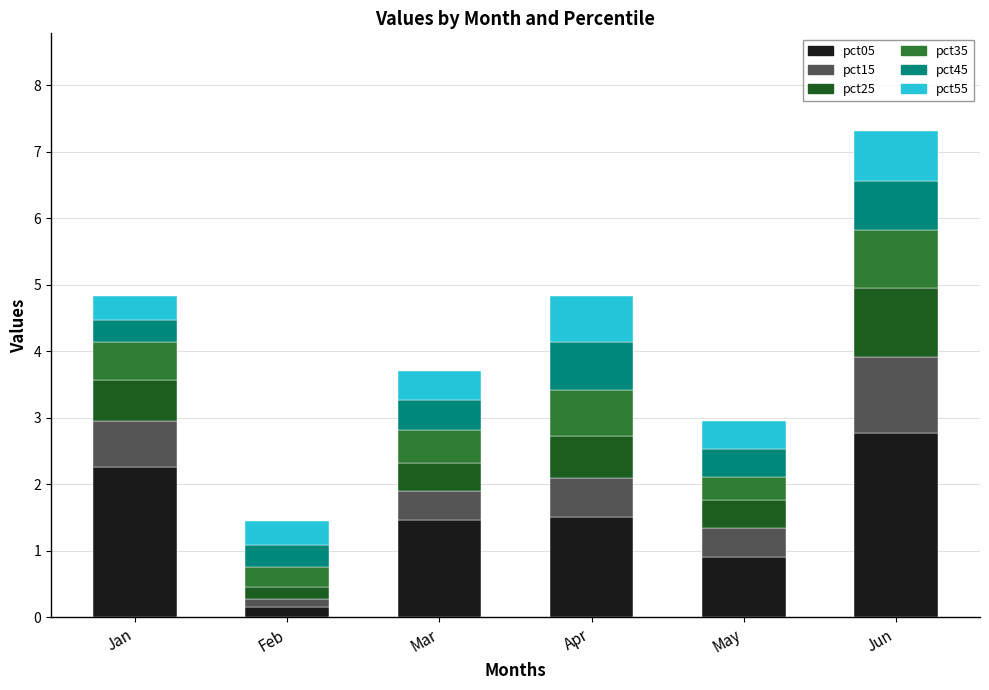

What is the sum of all pct05 values?

9.1